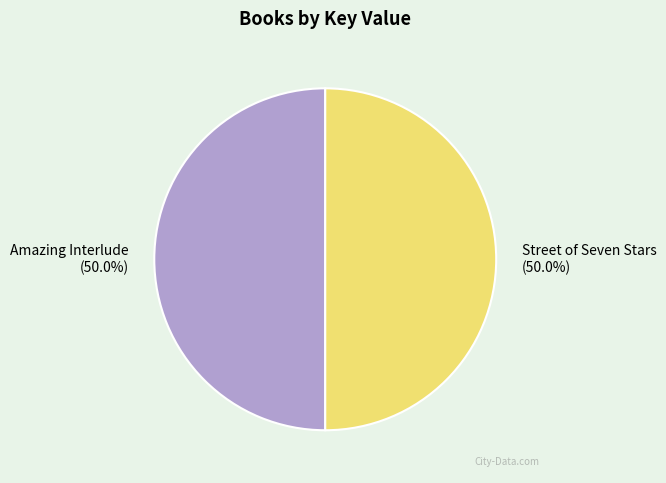

How many segments does this pie chart have?

2